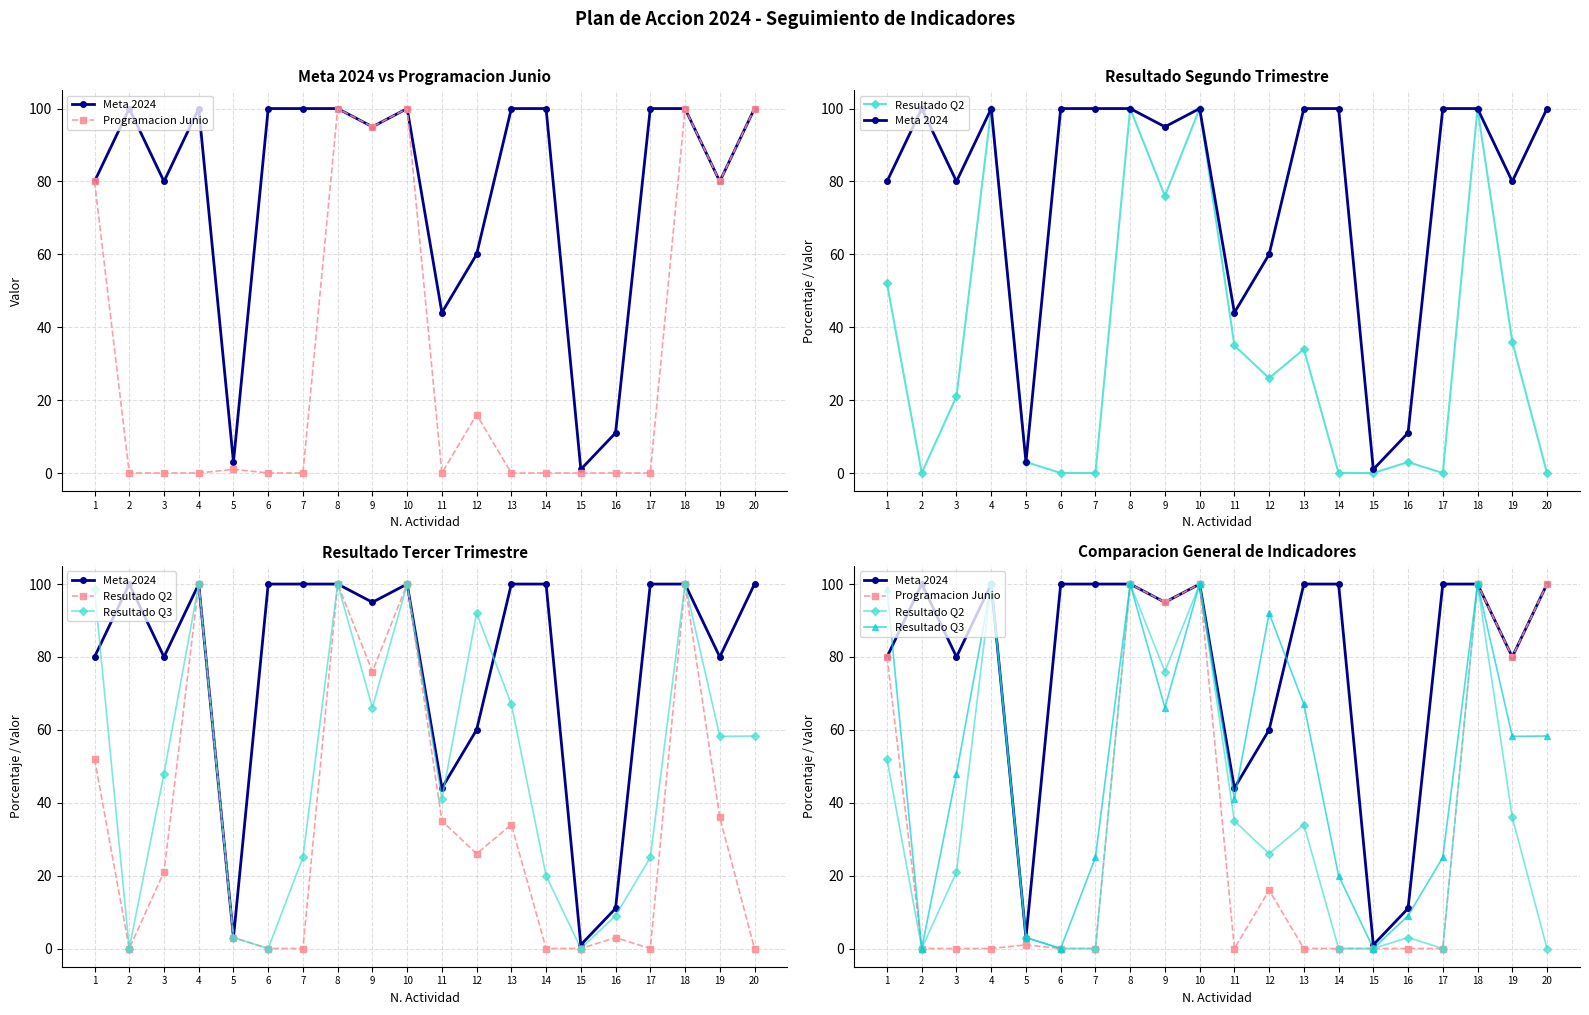

Is the value of Resultado Q3 at 20 greater than the value of Resultado Q2 at 12?

Yes